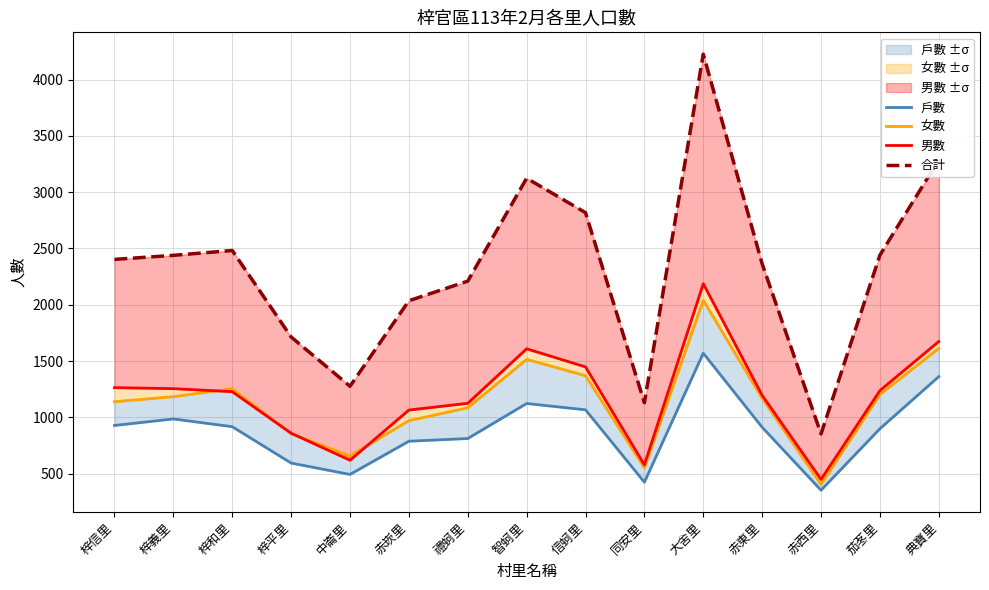

What is the difference between the second highest and minimum values in the 女數 series?

1209